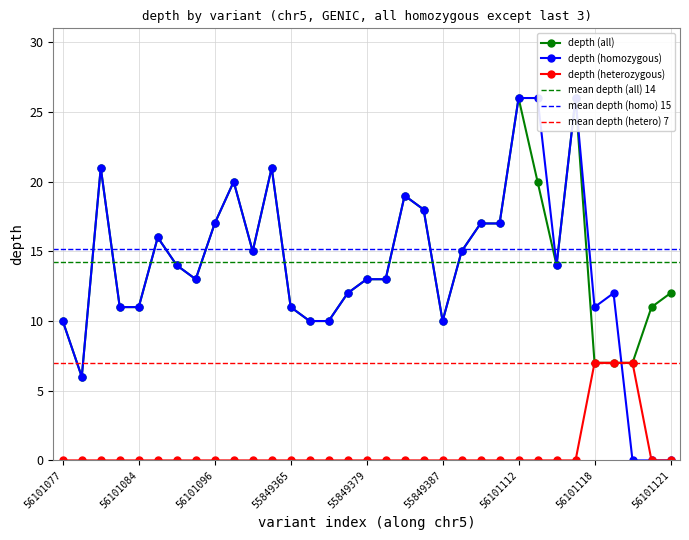

The value of heterozygous_depth at 56101112 is -3. True or false?

False